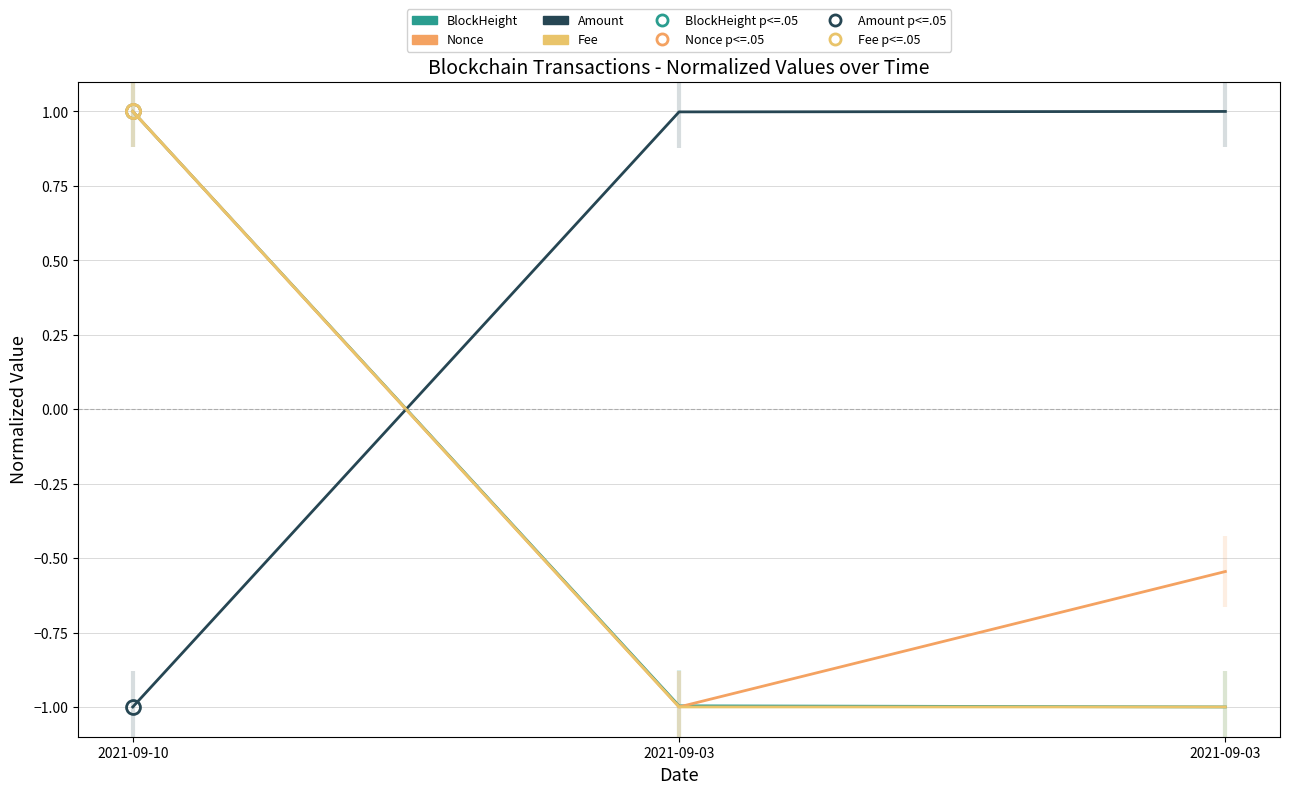

What is the difference between the maximum and minimum values in the BlockHeight series?

2.0